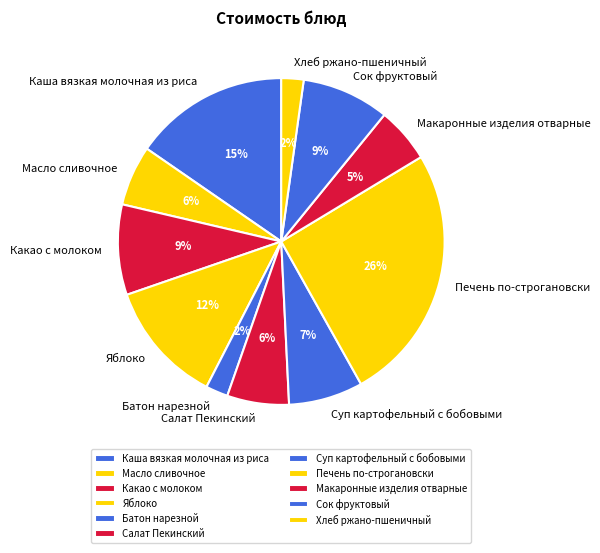

Is there a majority slice in this chart?

No